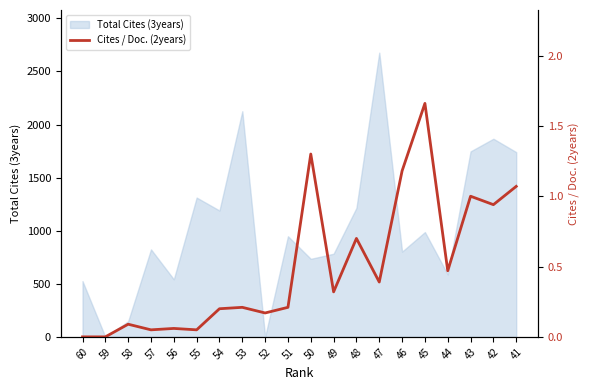

True or false: the data shows 0.0 at 60.

True